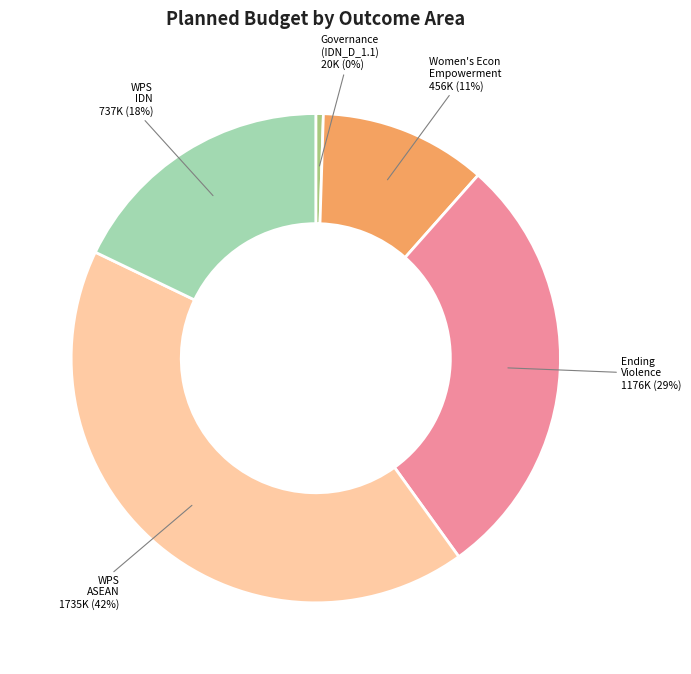

How many slices are in this pie chart?

5